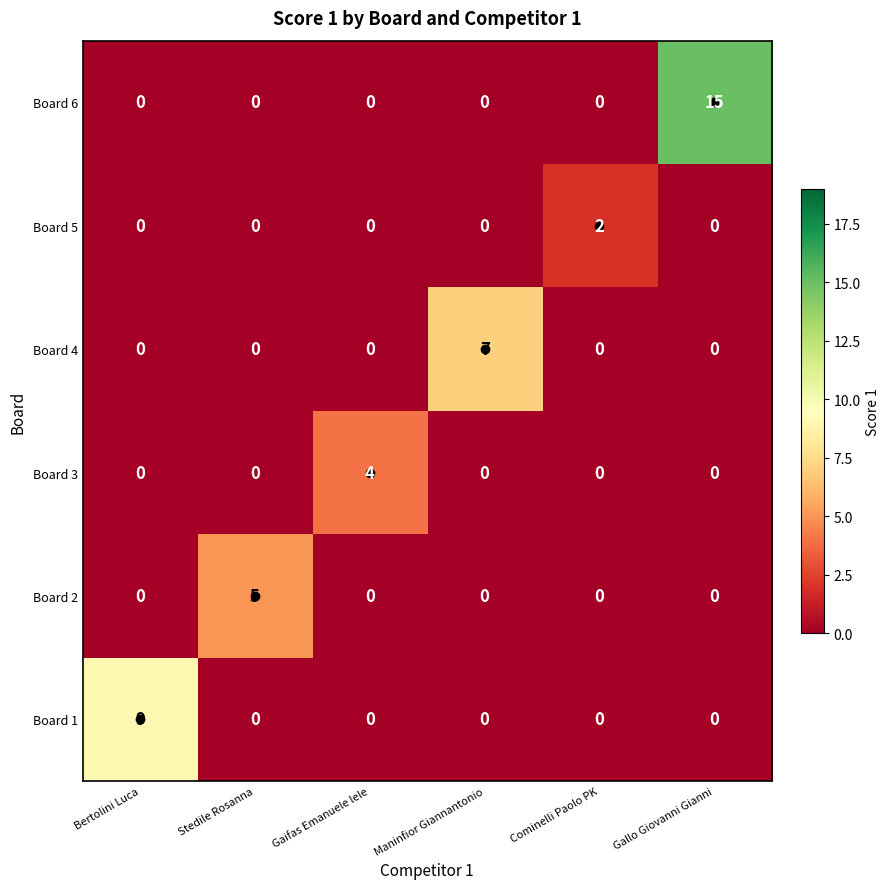

What is the difference between the highest and lowest values at Bertolini Luca?

9